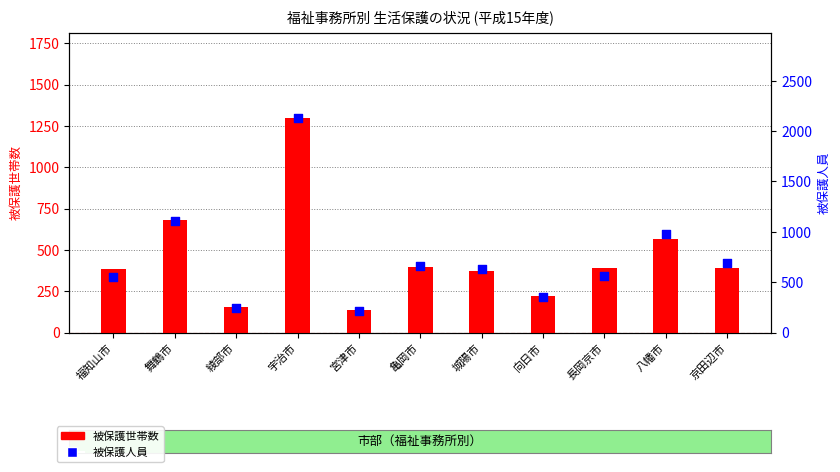

Is the value of 被保護人員 at 八幡市 greater than the value of 被保護世帯数 at 京田辺市?

Yes